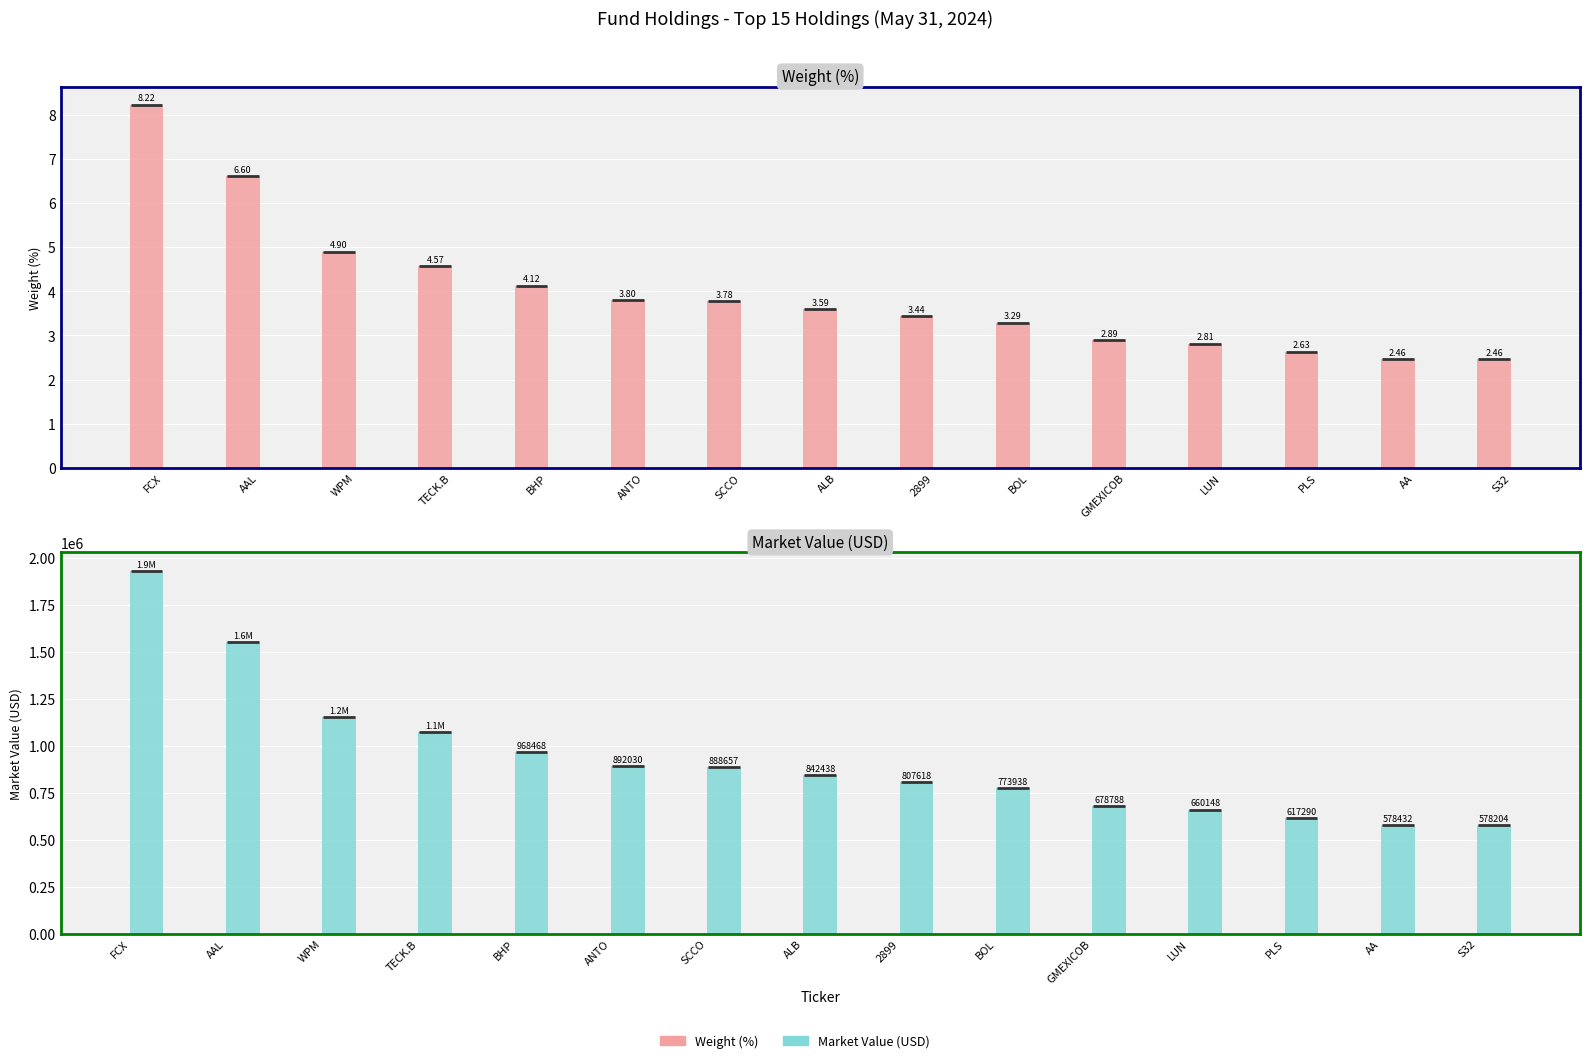

Rank the series by their average value, from lowest to highest.

Weight (%), Market Value (USD)